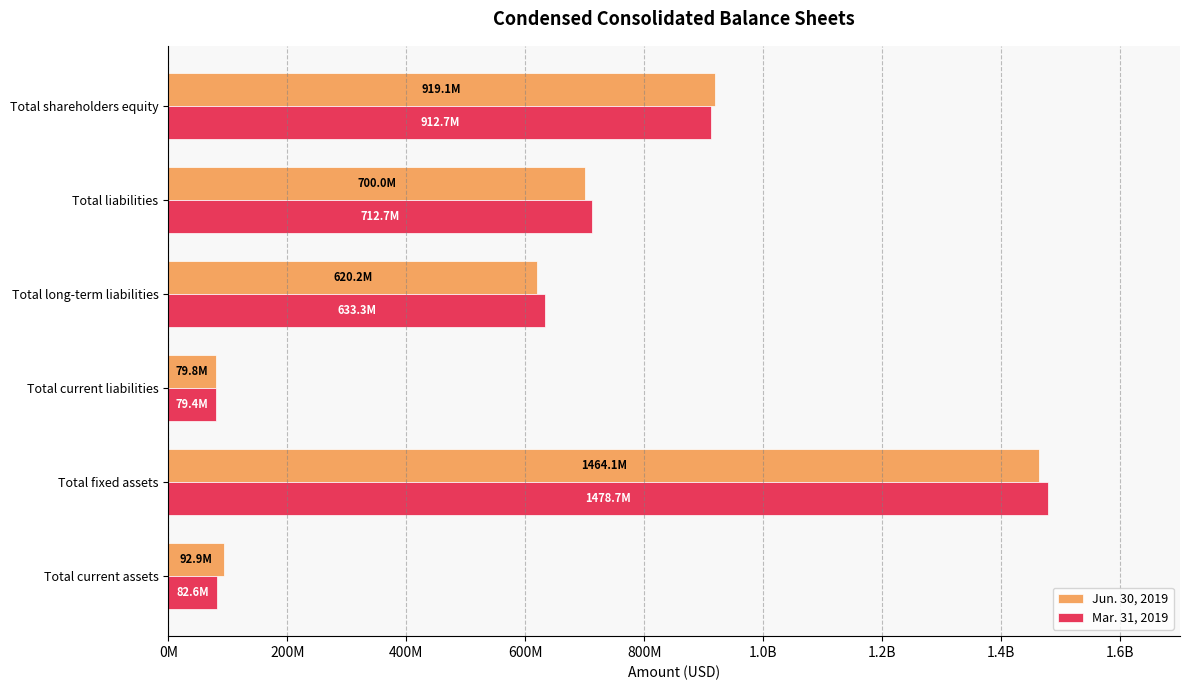

What are all the series names shown in the legend?

Jun. 30, 2019, Mar. 31, 2019